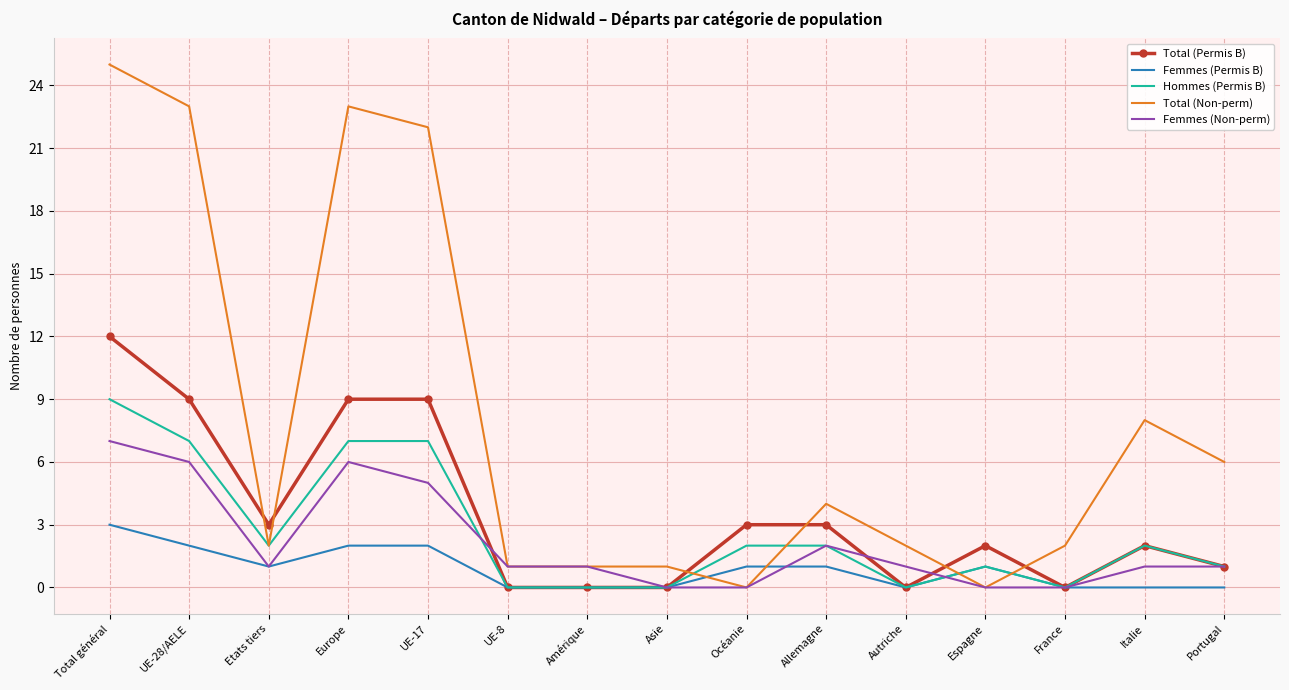

The value of Hommes (Permis B) at Italie is 2. True or false?

True